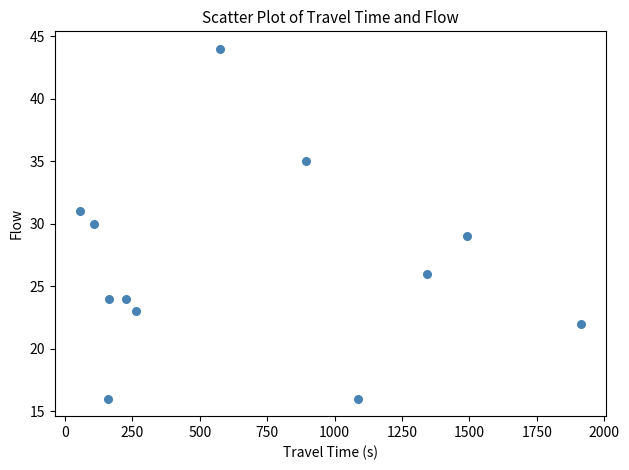

What is the range of X values (max minus min)?

1859